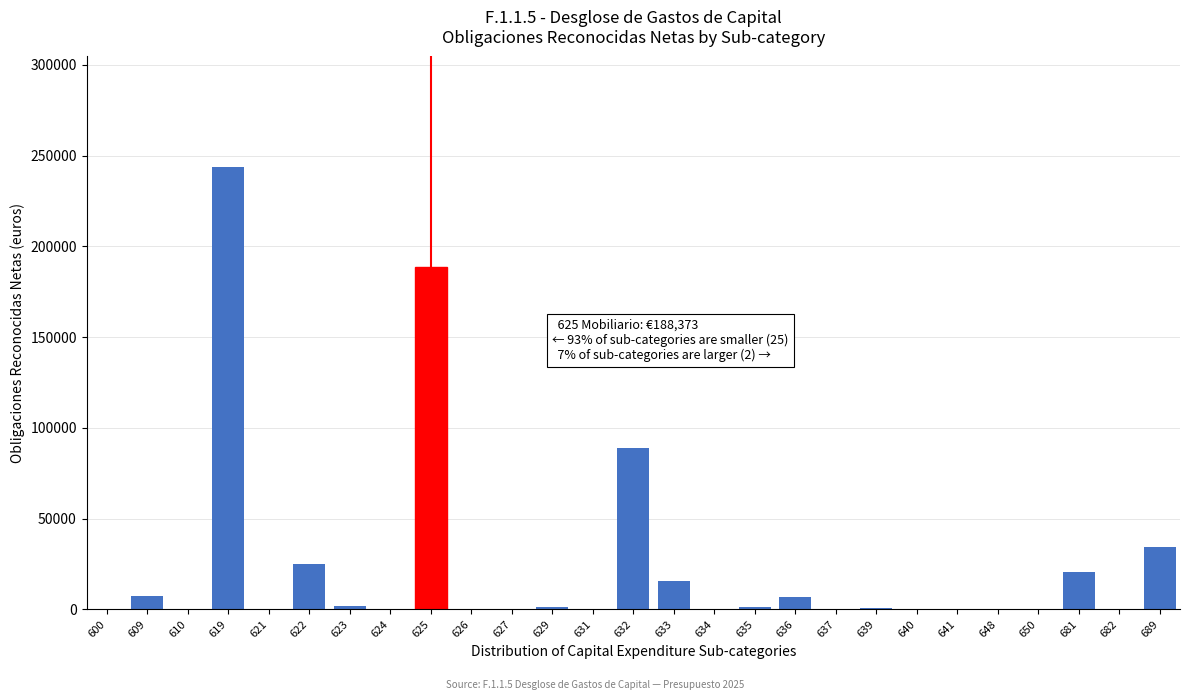

What is the maximum value shown in the chart?

243641.6